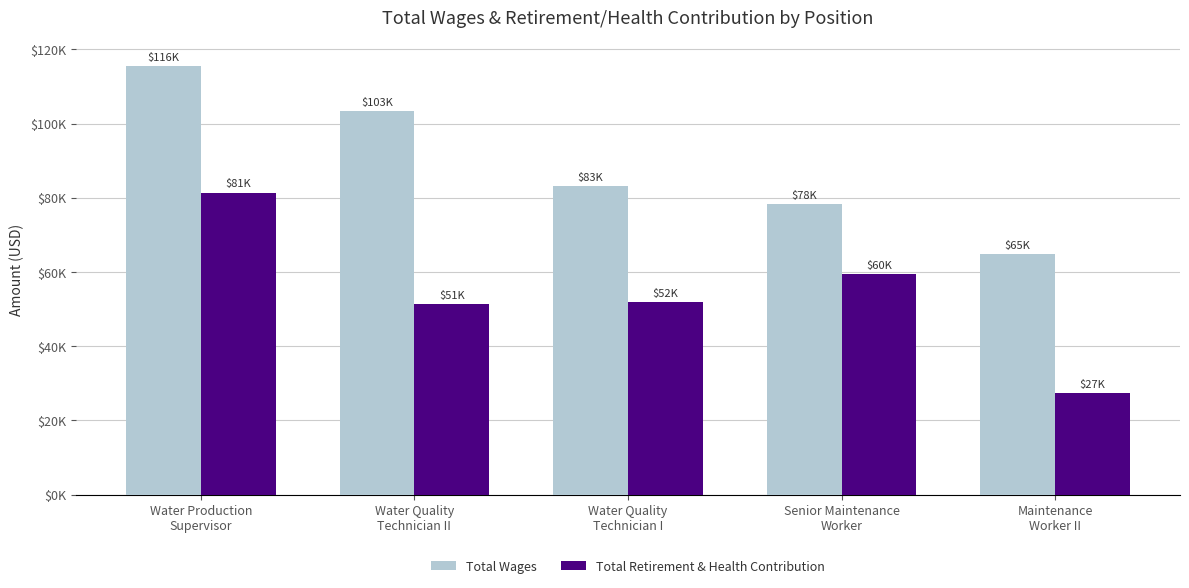

What are all the series names shown in the legend?

Total Wages, Total Retirement & Health Contribution